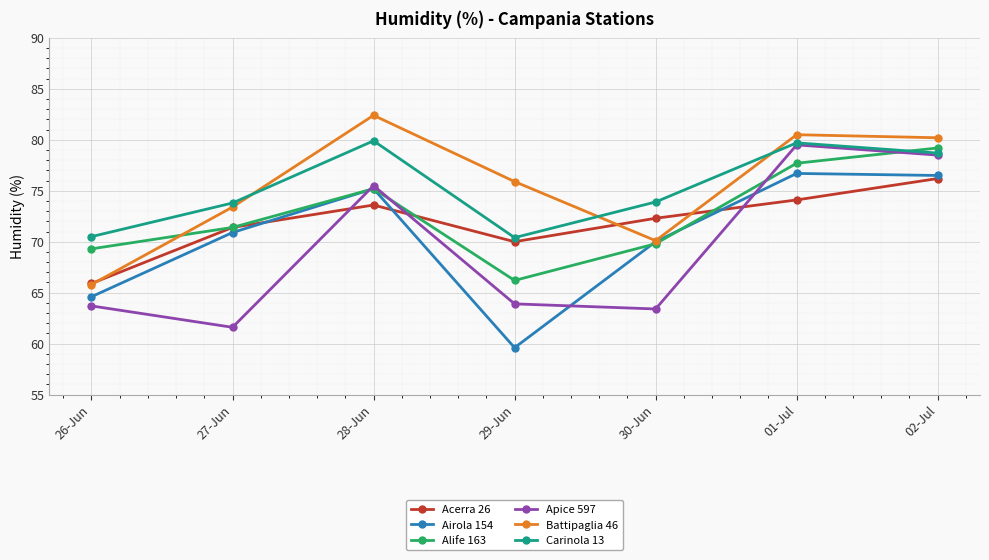

At which category does the chart reach its minimum across all series?

29-Jun